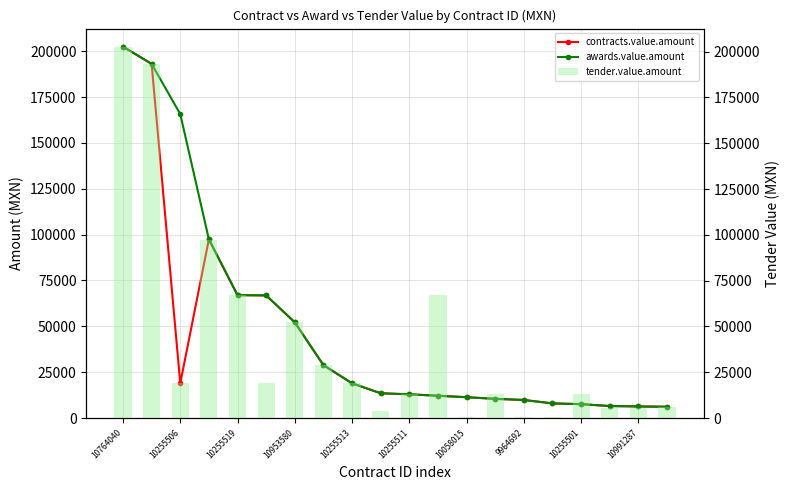

What position from the right is 10058015?

8